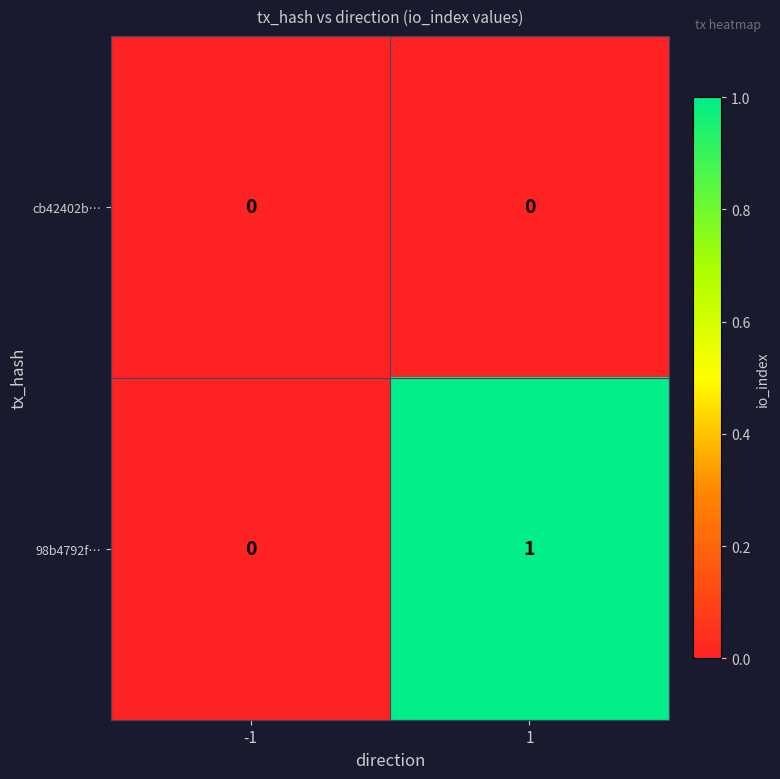

At 1, list the series in order from largest to smallest.

98b4792f…, cb42402b…